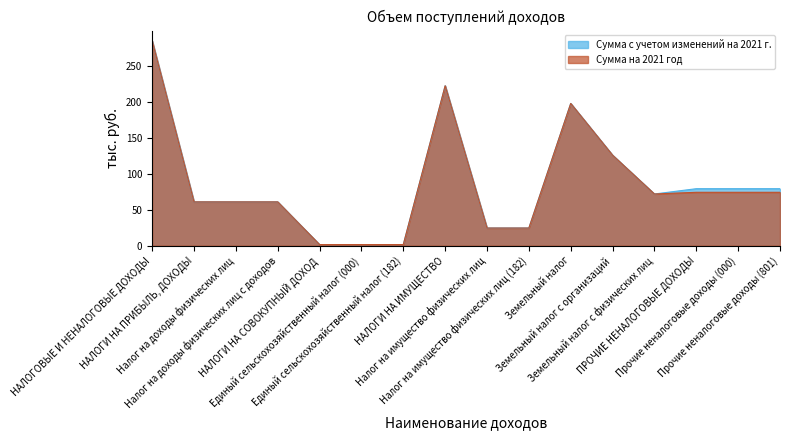

Reading left to right, transcribe all the data shown in this chart.

Сумма с учетом изменений на 2021 г.: НАЛОГОВЫЕ И НЕНАЛОГОВЫЕ ДОХОДЫ=285.2	НАЛОГИ НА ПРИБЫЛЬ, ДОХОДЫ=61.0	Налог на доходы физических лиц=61.0	Налог на доходы физических лиц с доходов=61.0	НАЛОГИ НА СОВОКУПНЫЙ ДОХОД=1.6	Единый сельскохозяйственный налог (000)=1.6	Единый сельскохозяйственный налог (182)=1.6	НАЛОГИ НА ИМУЩЕСТВО=222.6	Налог на имущество физических лиц=24.6	Налог на имущество физических лиц (182)=24.6	Земельный налог=198.0	Земельный налог с организаций=126.0	Земельный налог с физических лиц=72.0	ПРОЧИЕ НЕНАЛОГОВЫЕ ДОХОДЫ=79.4	Прочие неналоговые доходы (000)=79.4	Прочие неналоговые доходы (801)=79.4
Сумма на 2021 год: НАЛОГОВЫЕ И НЕНАЛОГОВЫЕ ДОХОДЫ=285.2	НАЛОГИ НА ПРИБЫЛЬ, ДОХОДЫ=61.0	Налог на доходы физических лиц=61.0	Налог на доходы физических лиц с доходов=61.0	НАЛОГИ НА СОВОКУПНЫЙ ДОХОД=1.6	Единый сельскохозяйственный налог (000)=1.6	Единый сельскохозяйственный налог (182)=1.6	НАЛОГИ НА ИМУЩЕСТВО=222.6	Налог на имущество физических лиц=24.6	Налог на имущество физических лиц (182)=24.6	Земельный налог=198.0	Земельный налог с организаций=126.0	Земельный налог с физических лиц=72.0	ПРОЧИЕ НЕНАЛОГОВЫЕ ДОХОДЫ=74.4	Прочие неналоговые доходы (000)=74.4	Прочие неналоговые доходы (801)=74.4